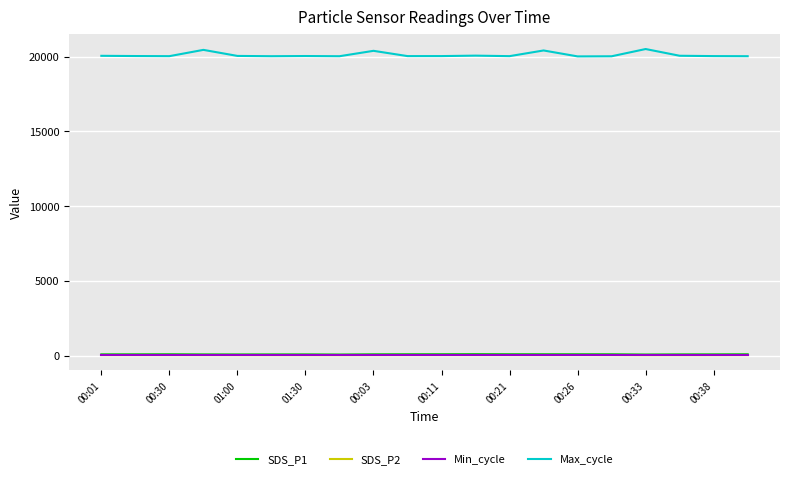

What is the highest value of the Max_cycle series?

20516.0